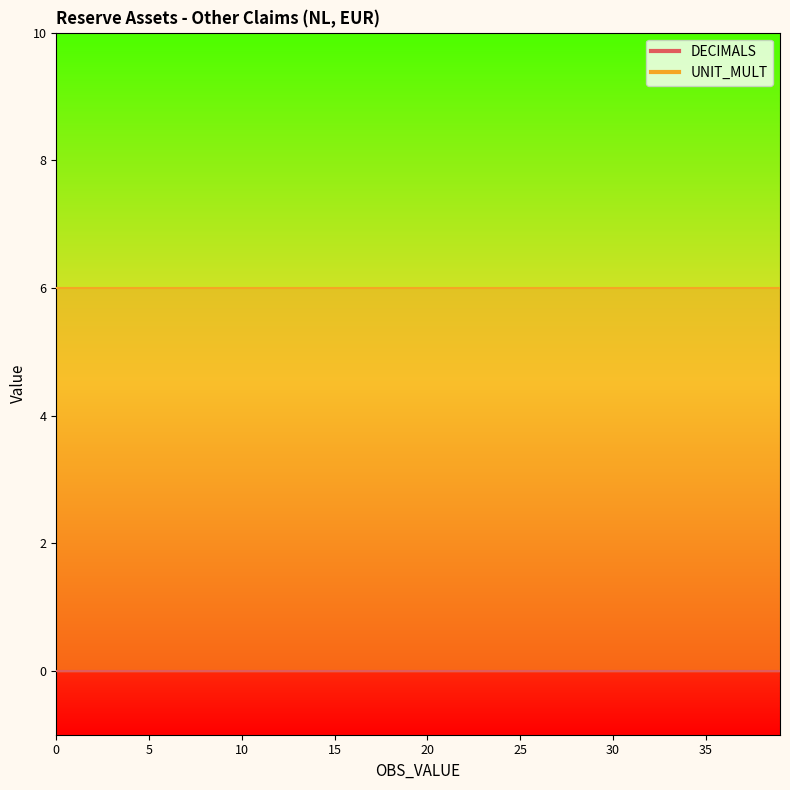

Is the value of UNIT_MULT at 0 greater than the value of DECIMALS at 0?

Yes